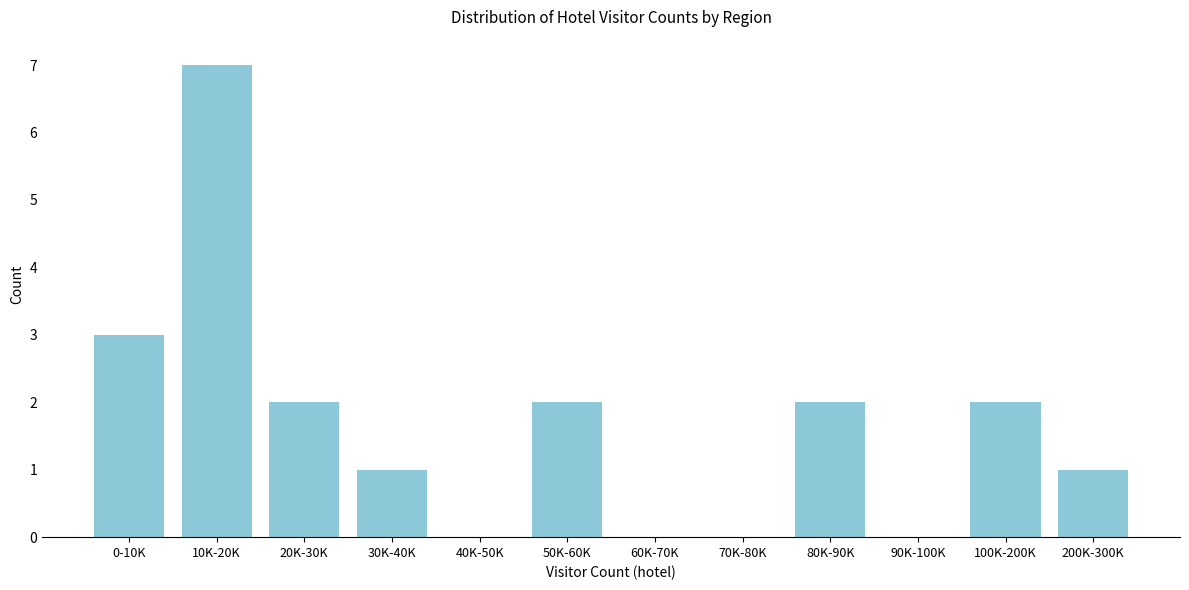

Reading left to right, list all the values displayed in this chart.

0-10K=3	10K-20K=7	20K-30K=2	30K-40K=1	40K-50K=0	50K-60K=2	60K-70K=0	70K-80K=0	80K-90K=2	90K-100K=0	100K-200K=2	200K-300K=1